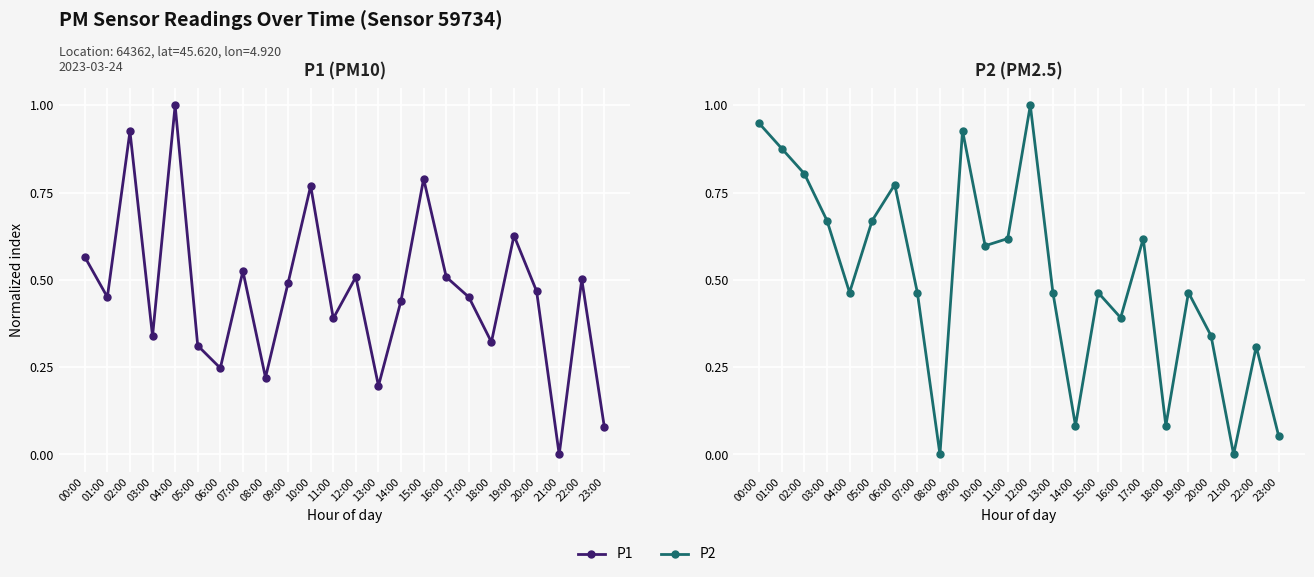

Rank the series by their maximum value, from lowest to highest.

P1, P2